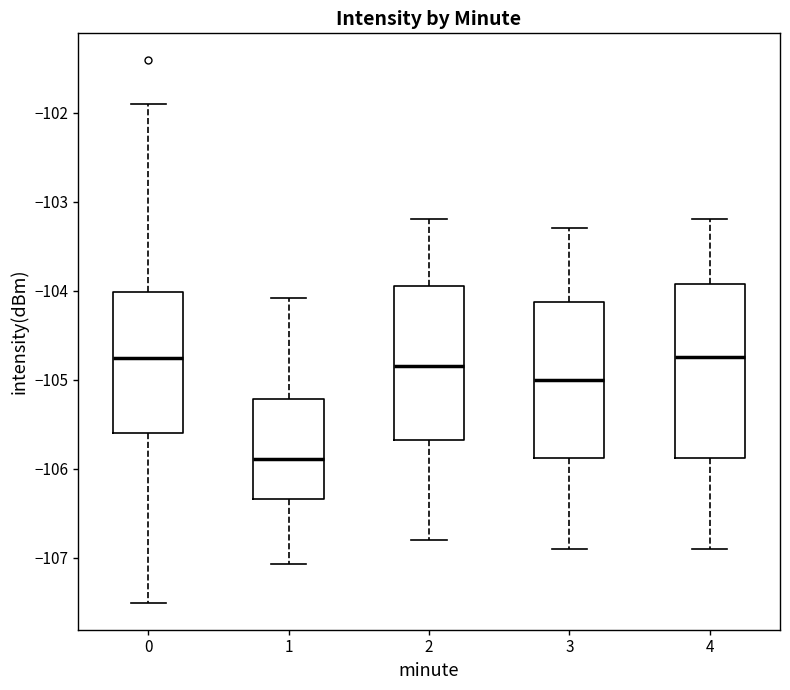

Which box is the tallest, from its lower edge to its upper edge?

4